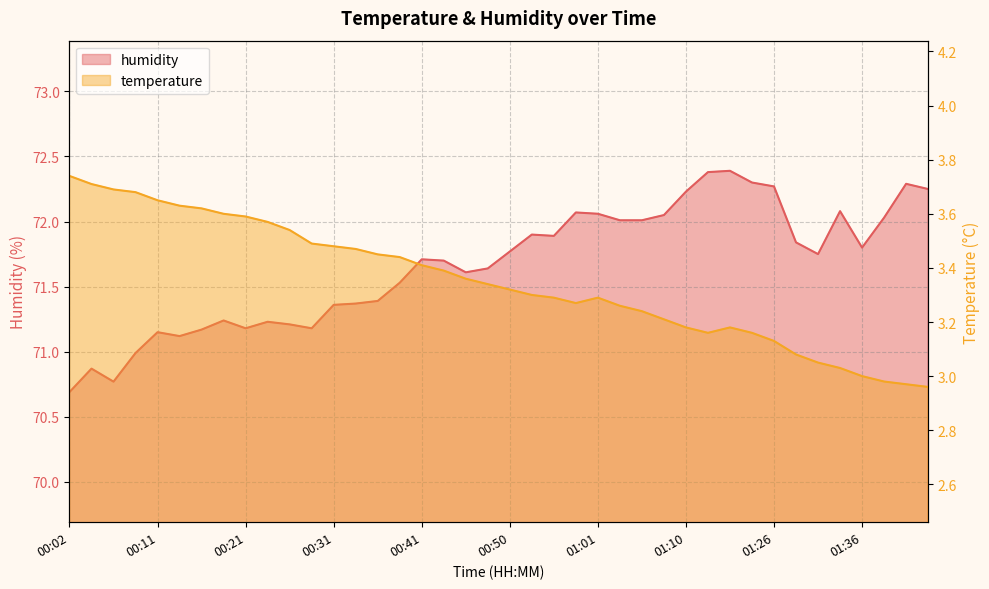

How many data points in temperature are above 3?

36